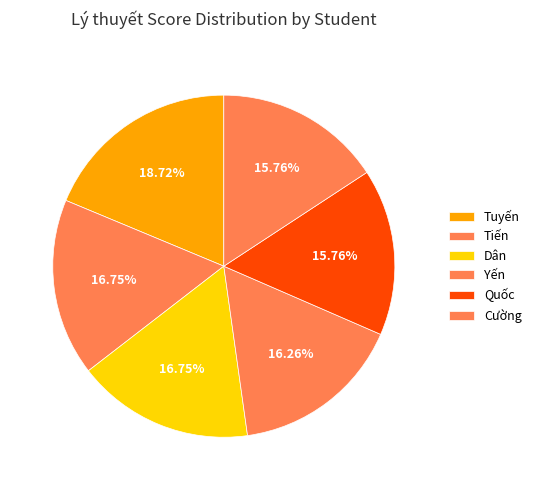

How many slices are in this pie chart?

6